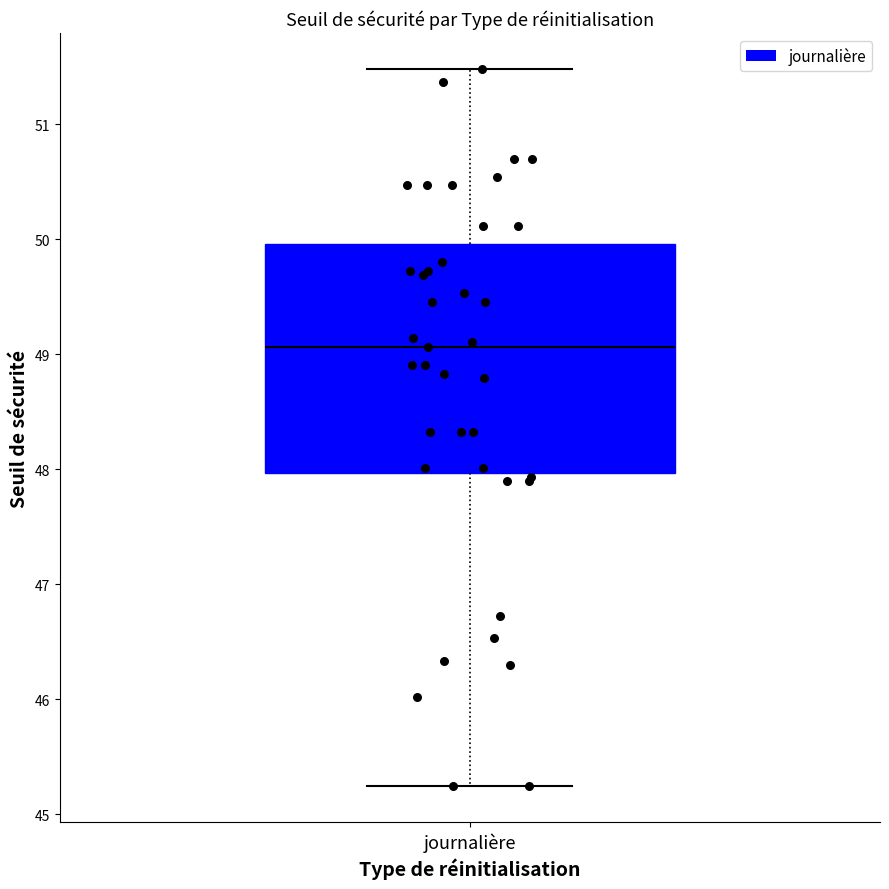

Where does the upper whisker of the box for journalière end on the y-axis? The values are not printed on the chart, so give them approximately, as read against the axis.

51.5